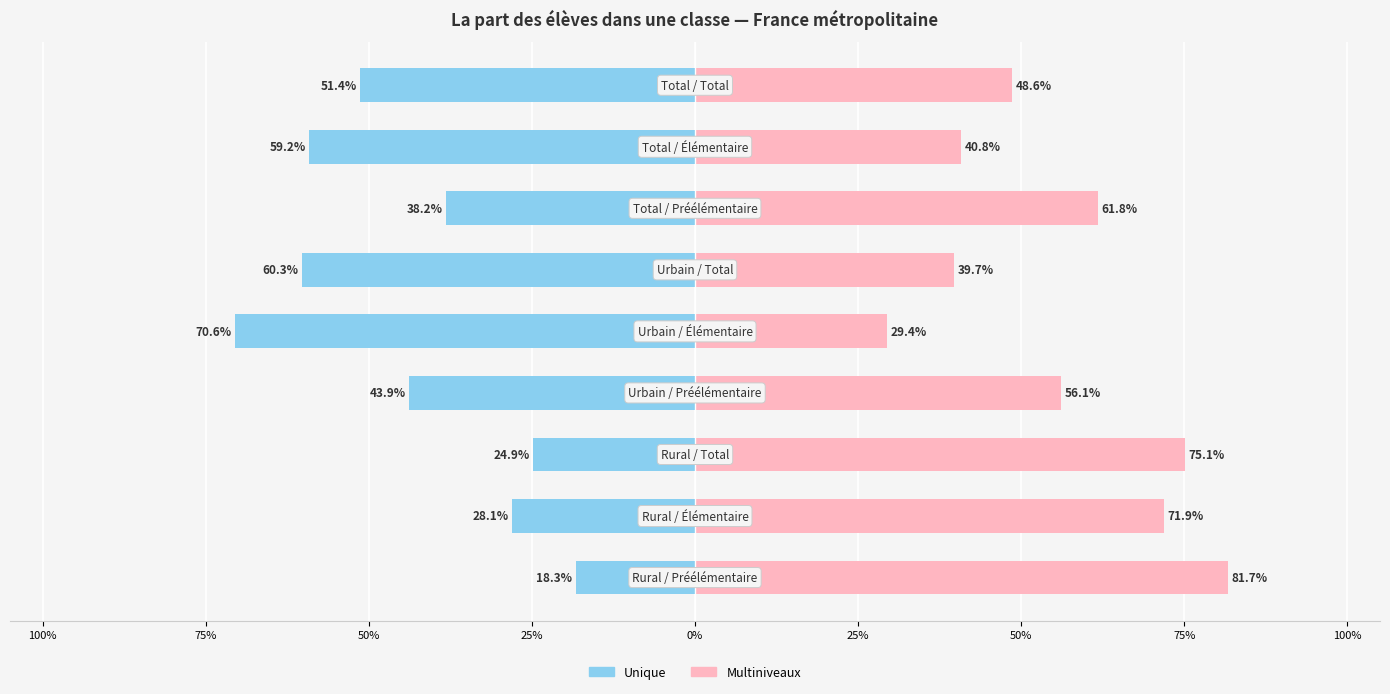

What is the value of the Unique bar at the 3rd from the left?

-24.9